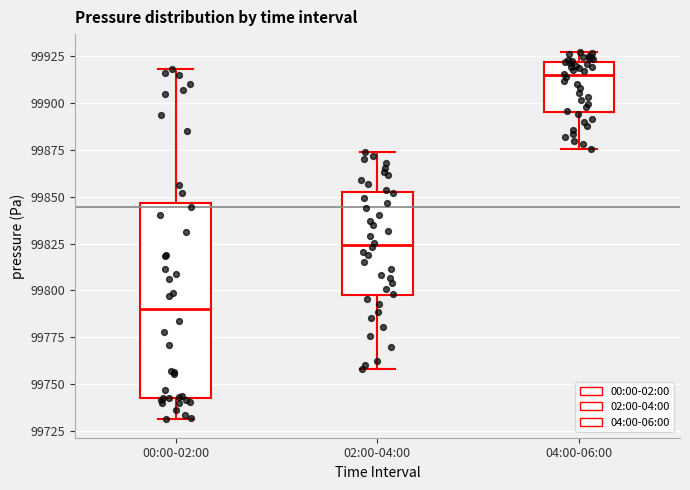

Reading left to right, transcribe this box plot: for each box, give where its median line is, the range the box spans, and where its two whiskers end, as read against the y-axis. The values are not printed on the chart, so give them approximately, as read against the axis.

00:00-02:00: median 99790, box 99745 to 99845, whiskers 99730 to 99920
02:00-04:00: median 99825, box 99795 to 99850, whiskers 99760 to 99875
04:00-06:00: median 99915, box 99895 to 99920, whiskers 99875 to 99925